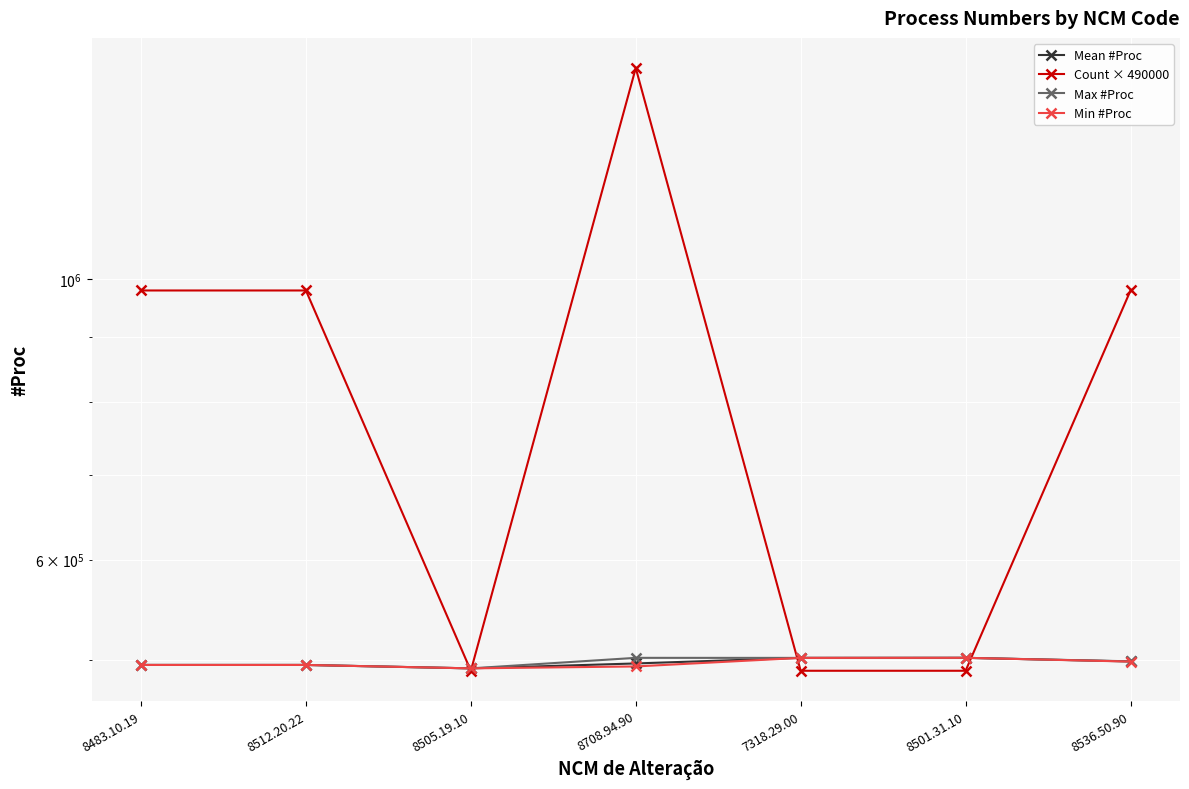

Reading left to right, transcribe all the data shown in this chart.

Mean #Proc: 495223.0	495221.5	492146.0	496575.3	501636.0	501703.0	498387.0
Count × 490000: 980000.0	980000.0	490000.0	1470000.0	490000.0	490000.0	980000.0
Max #Proc: 495223.0	495233.0	492146.0	501676.0	501636.0	501703.0	498508.0
Min #Proc: 495223.0	495210.0	492146.0	493873.0	501636.0	501703.0	498266.0